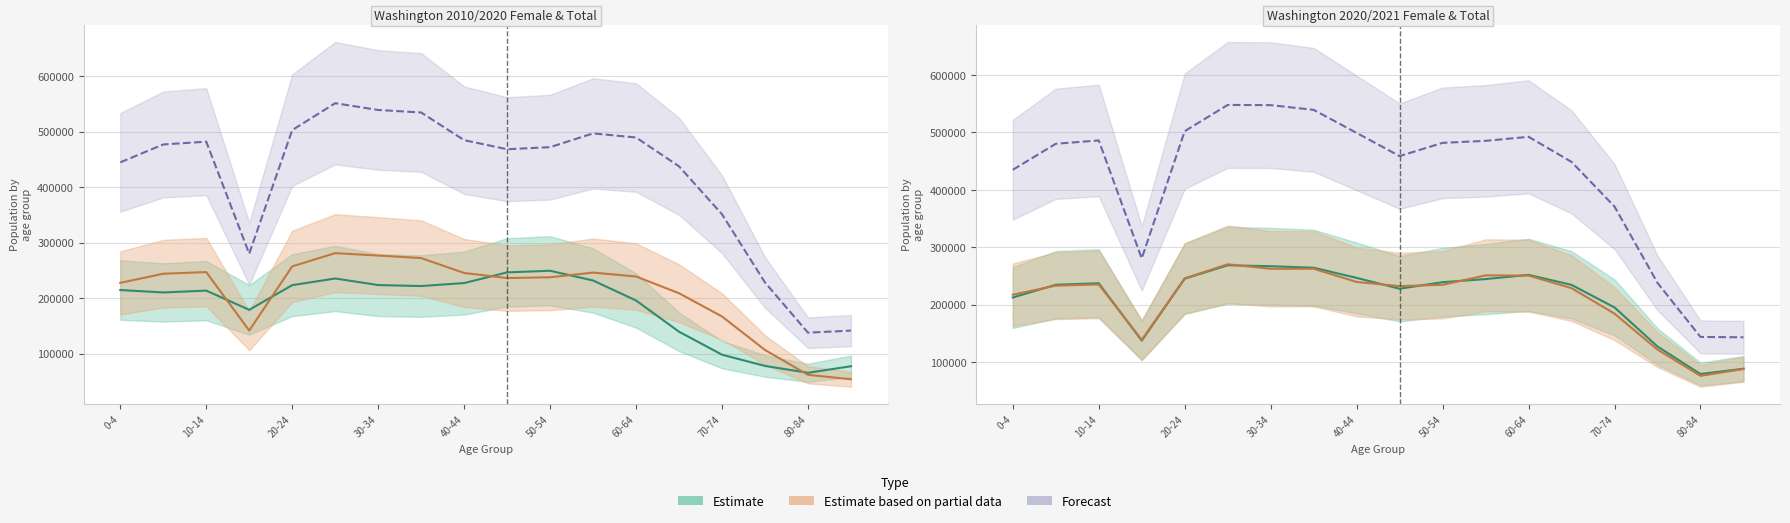

True or false: 2020 Total and 2010 Female intersect in this chart.

False